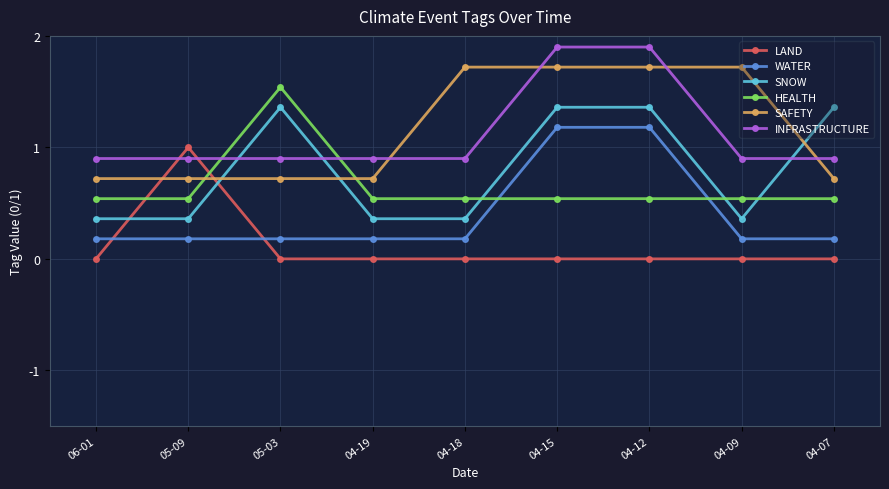

What position from the left is 05-03?

3